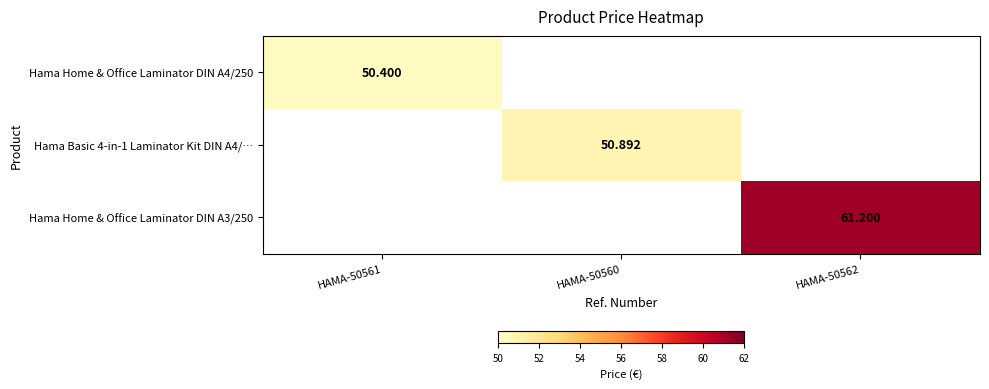

What is the smallest value displayed?

50.4